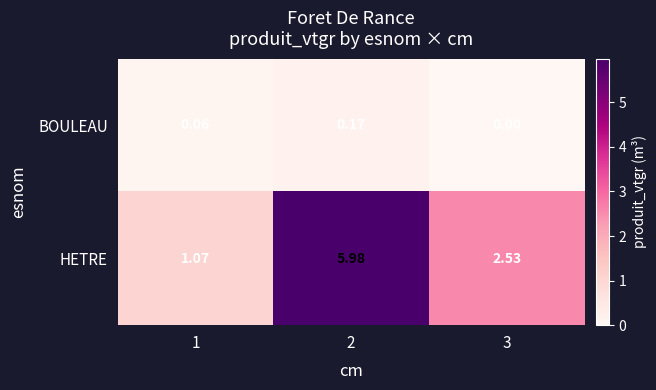

Which series has the largest range (max minus min)?

HETRE